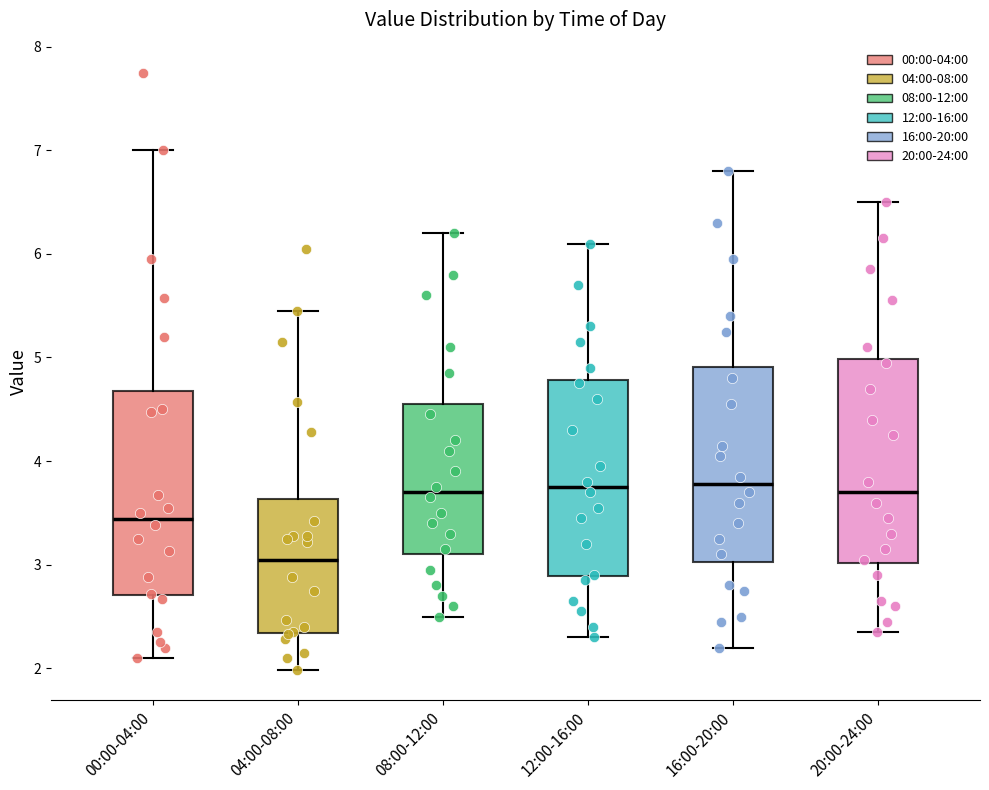

Which box has the lowest median line?

04:00-08:00